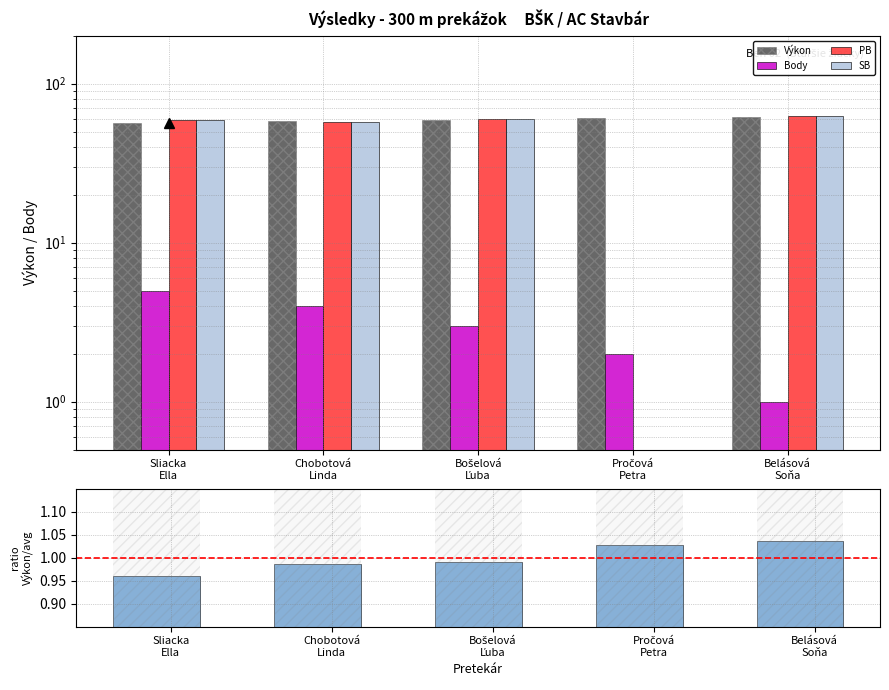

What is the difference between the maximum and minimum values in the Výkon / priemer series?

0.1